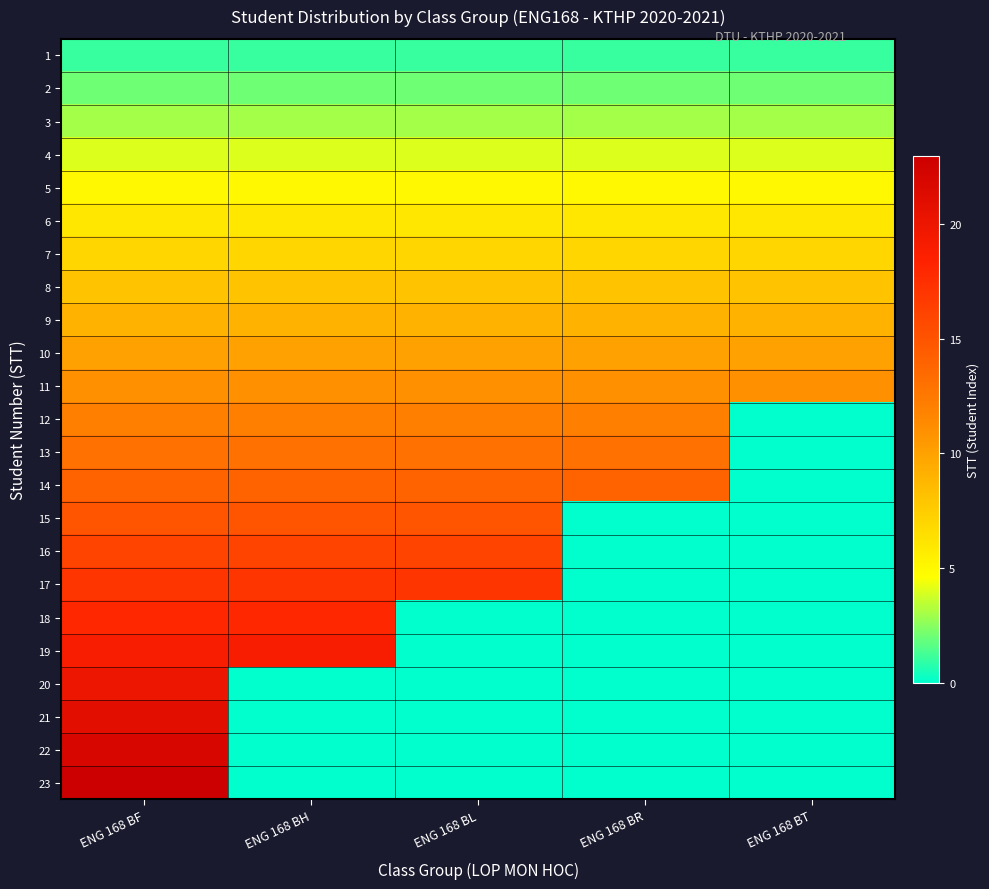

How many data points does each series have?

5